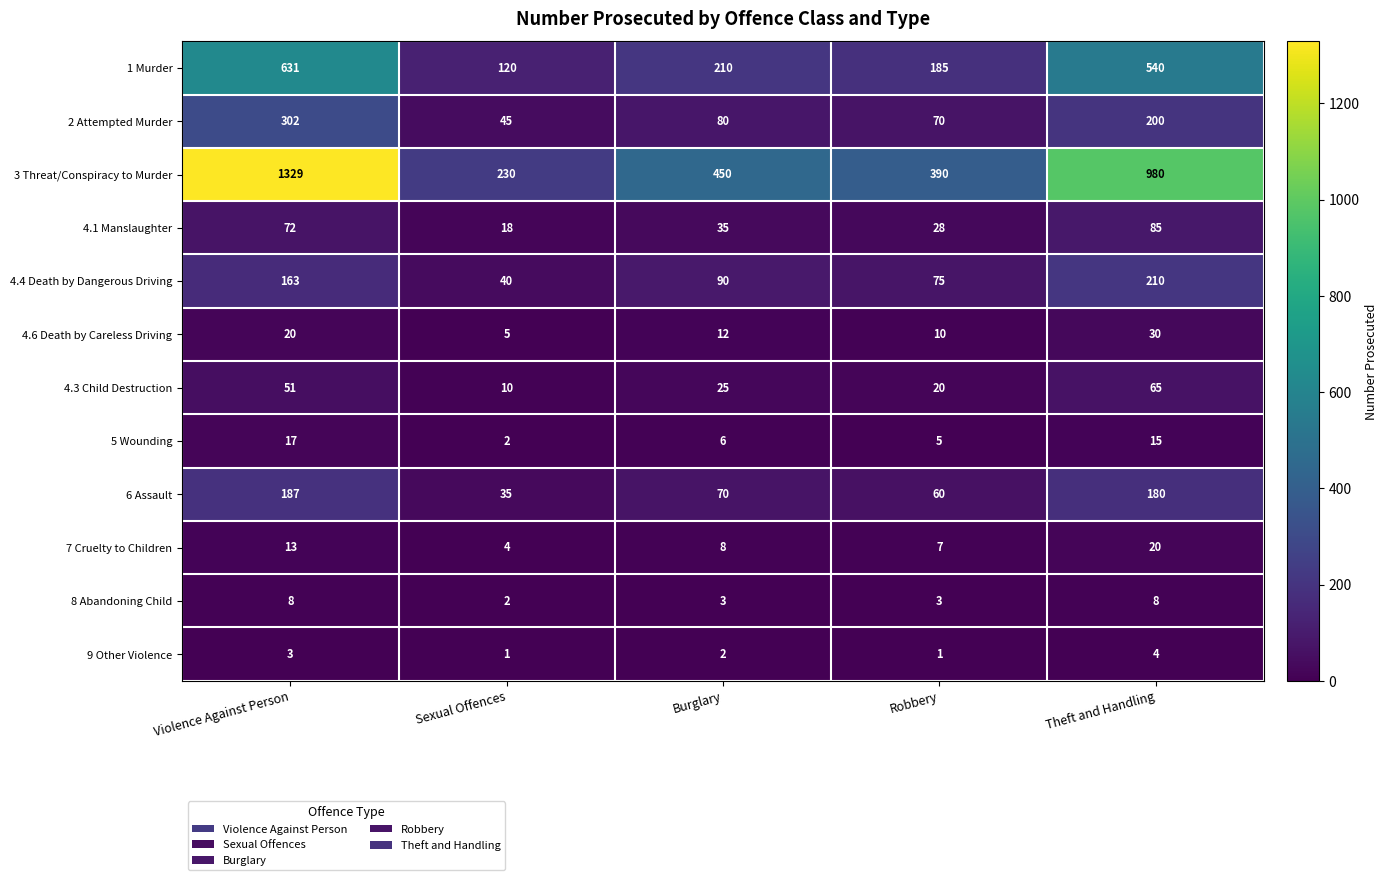

The value of 6 Assault at Sexual Offences is 35. True or false?

True